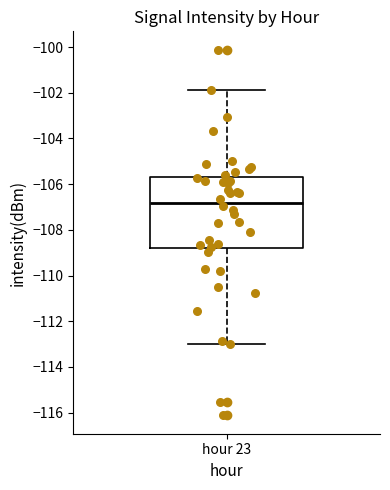

Transcribe this box plot: give where the median line is, the range the box spans, and where the two whiskers end, as read against the y-axis. The values are not printed on the chart, so give them approximately, as read against the axis.

median -106.8, box -108.8 to -105.6, whiskers -113.0 to -101.8